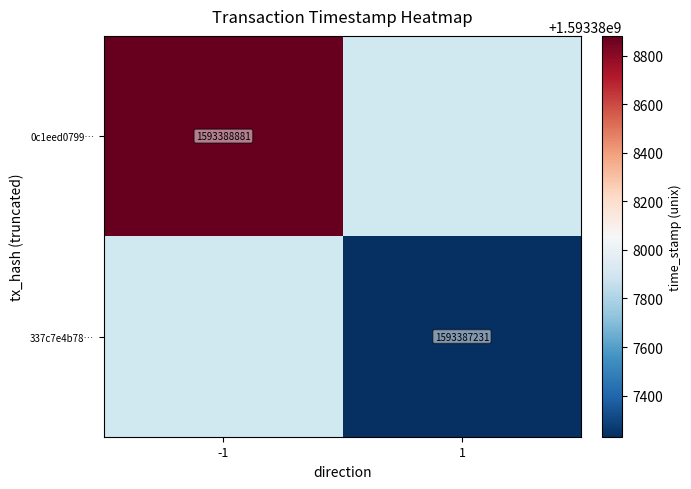

True or false: 0c1eed0799… has a value of 1593388881.0 at -1.

True